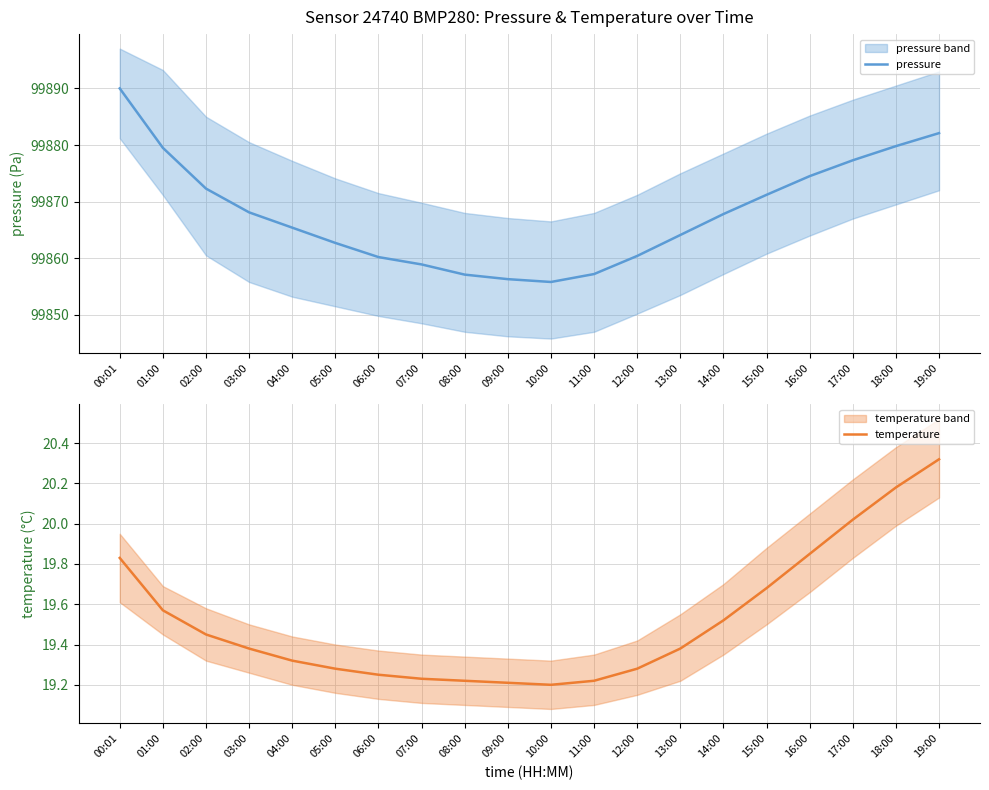

List the labels in order of pressure value, largest first.

00:01, 19:00, 18:00, 01:00, 17:00, 16:00, 02:00, 15:00, 03:00, 14:00, 04:00, 13:00, 05:00, 12:00, 06:00, 07:00, 11:00, 08:00, 09:00, 10:00